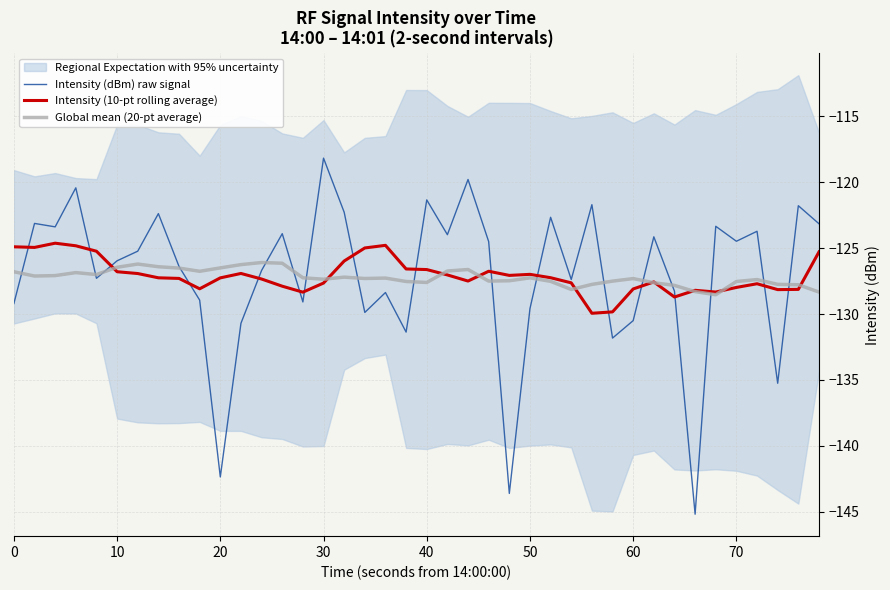

The value of Intensity (10-pt rolling average) at 70 is -207.7. True or false?

False